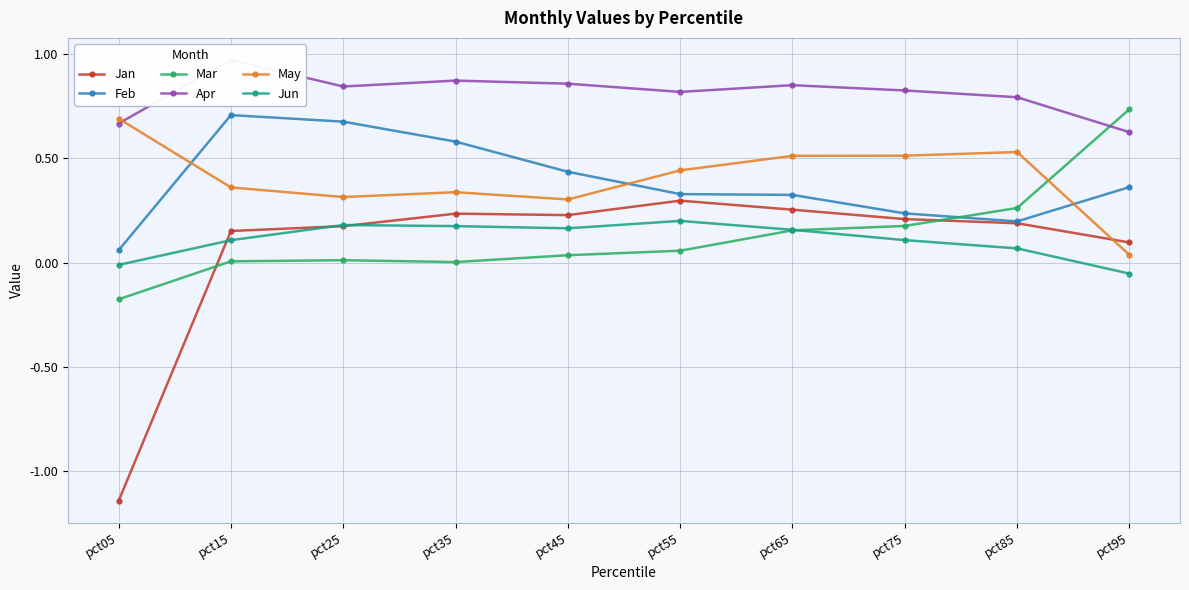

How many intersections are there between Apr and May?

1